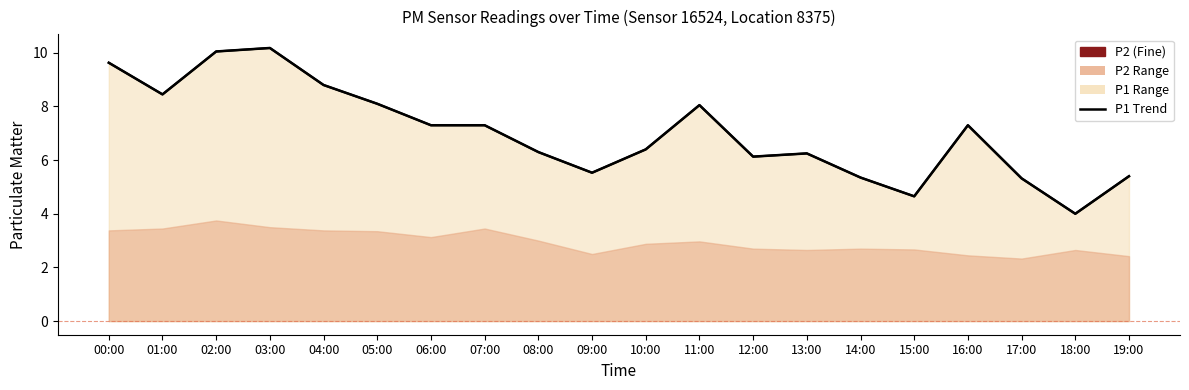

True or false: there are more than 2 points higher than both neighbors.

True